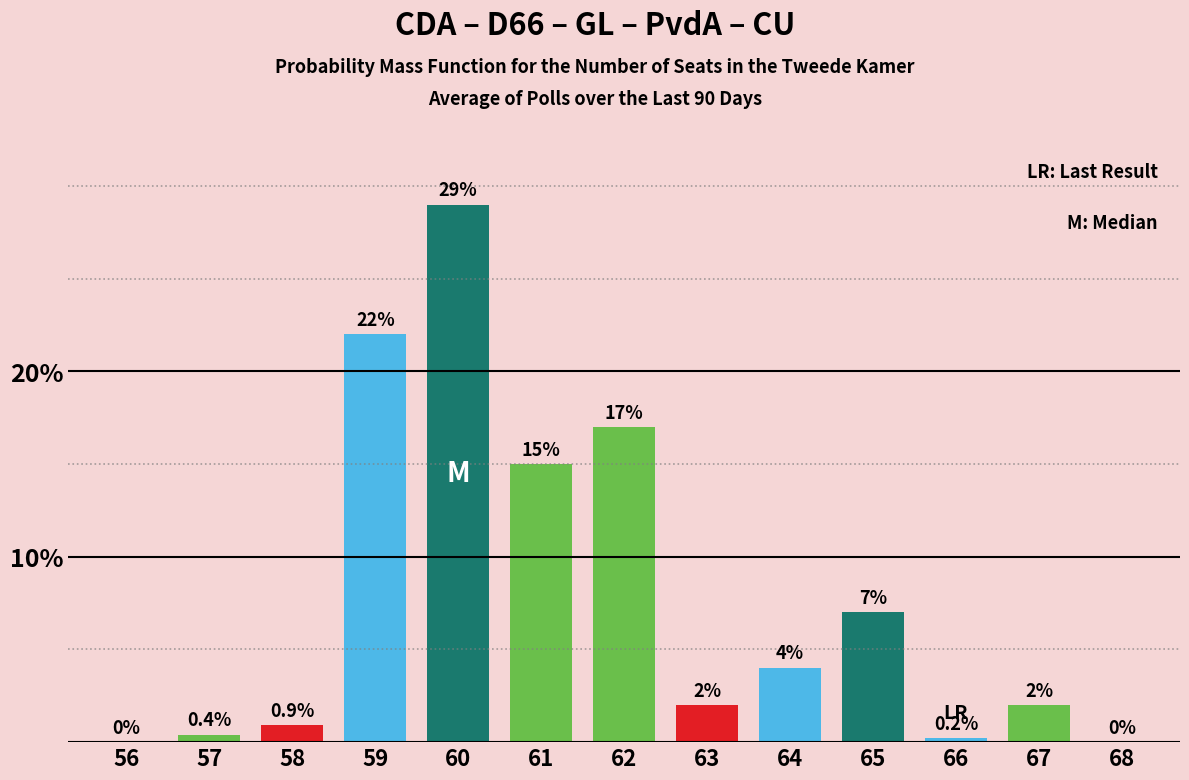

Rank the categories by value from highest to lowest.

60, 59, 62, 61, 65, 64, 63, 67, 58, 57, 66, 56, 68